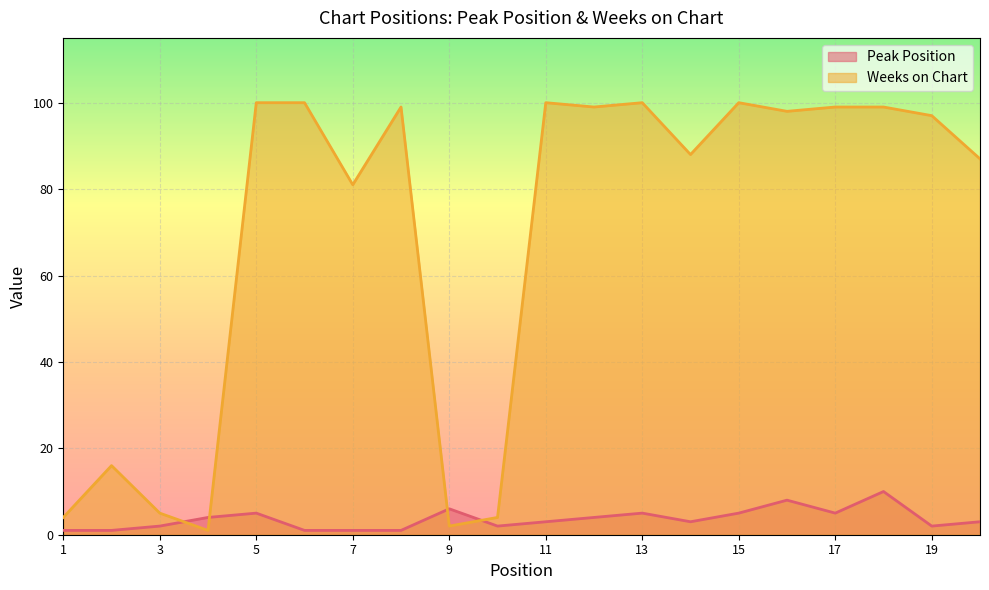

What is the difference between the second highest and minimum values in the Peak Position series?

7